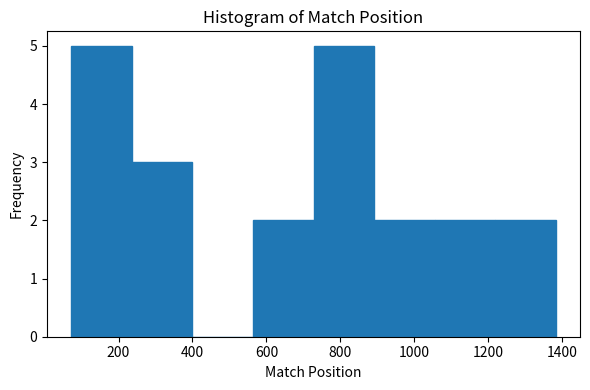

Reading left to right, transcribe this chart: for each bar, give the range it covers on the x-axis and its height. Neither the bar edges nor the heights are printed on the chart, so give them approximately, as read against the axes.

80 to 240: 5
240 to 400: 3
400 to 560: 0
560 to 720: 2
720 to 900: 5
900 to 1060: 2
1060 to 1220: 2
1220 to 1380: 2